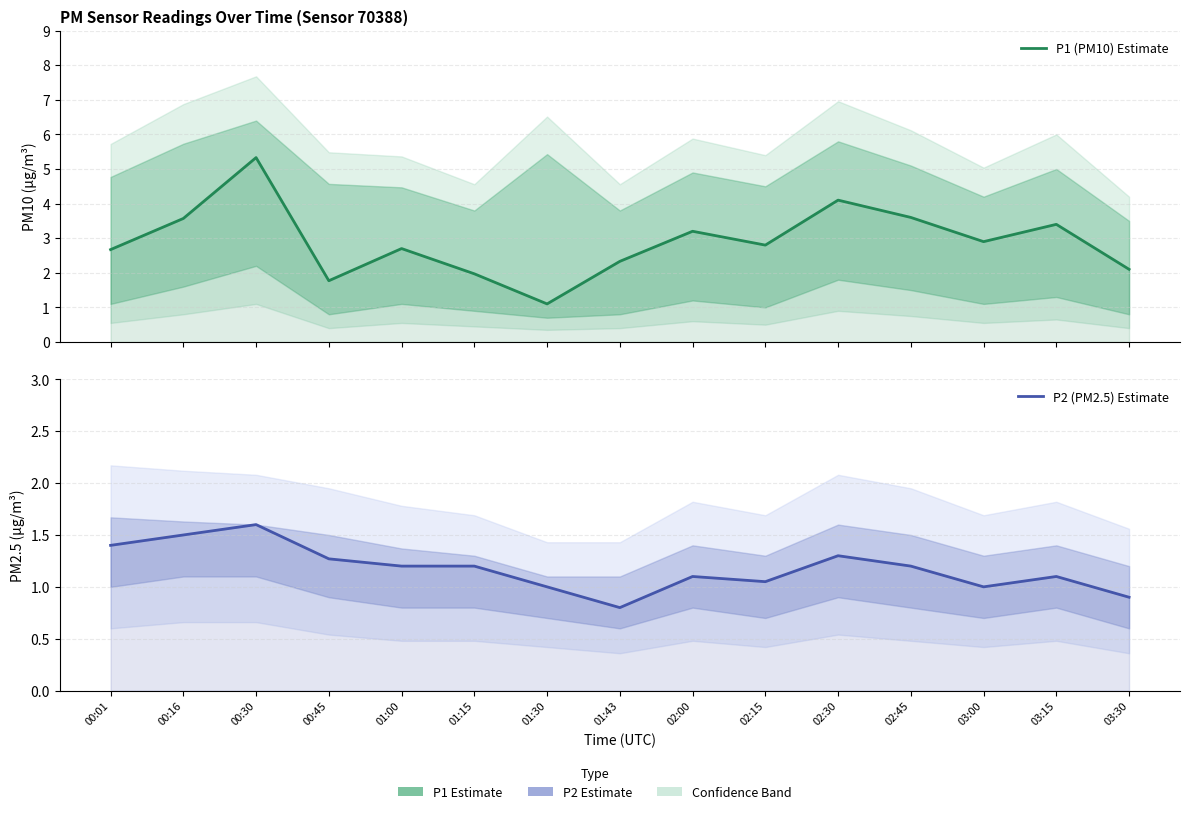

At which label is P2 (PM2.5) Estimate closest to 1?

01:30